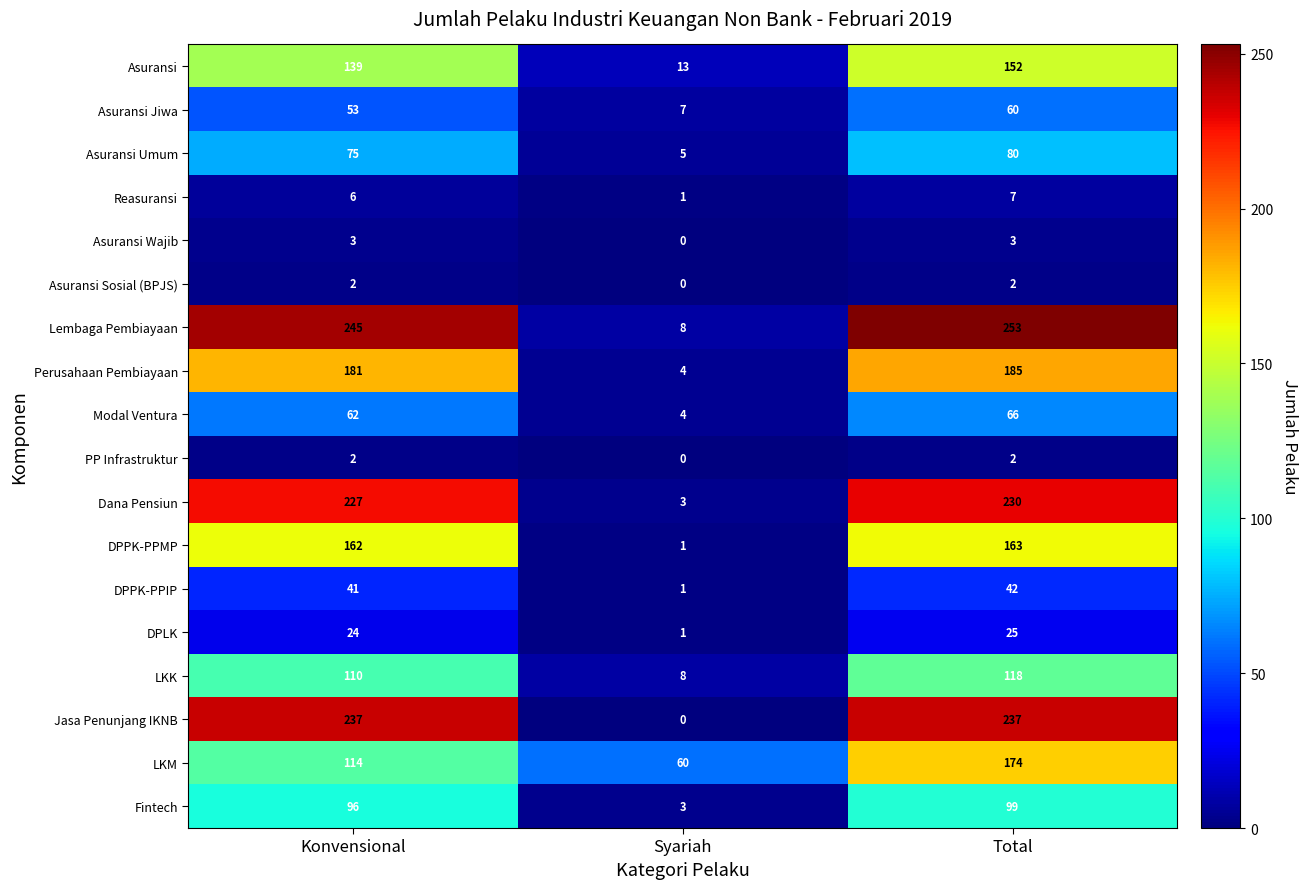

Count the number of categories in the chart.

3